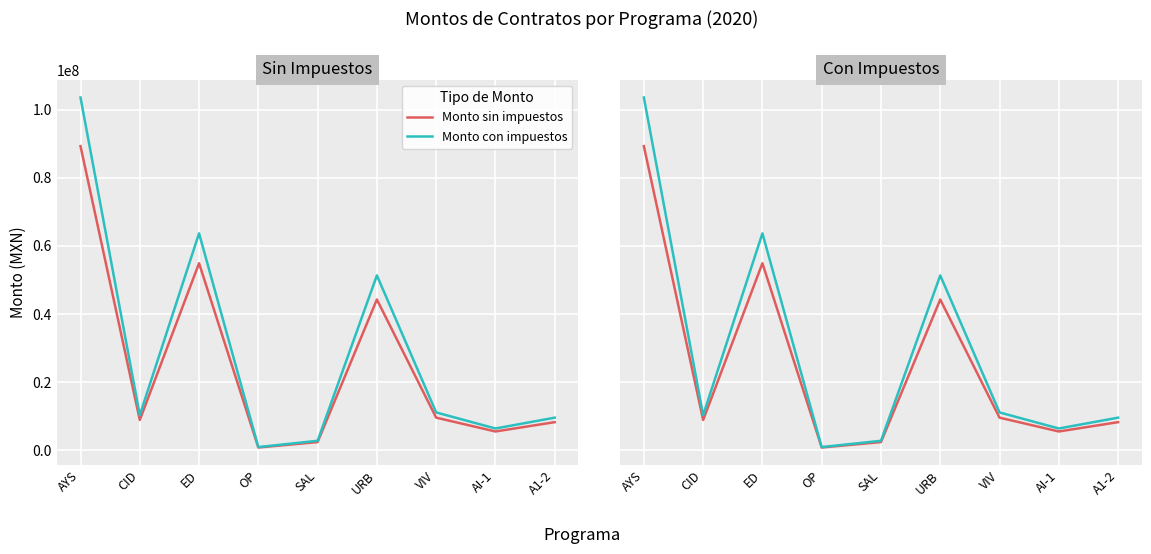

What are all the series names shown in the legend?

Monto sin impuestos, Monto con impuestos